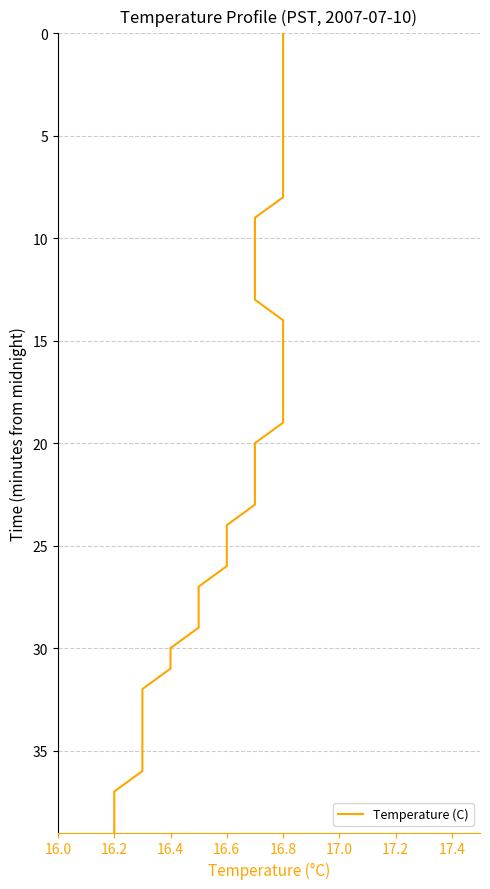

True or false: there are more than 1 points higher than both neighbors.

False